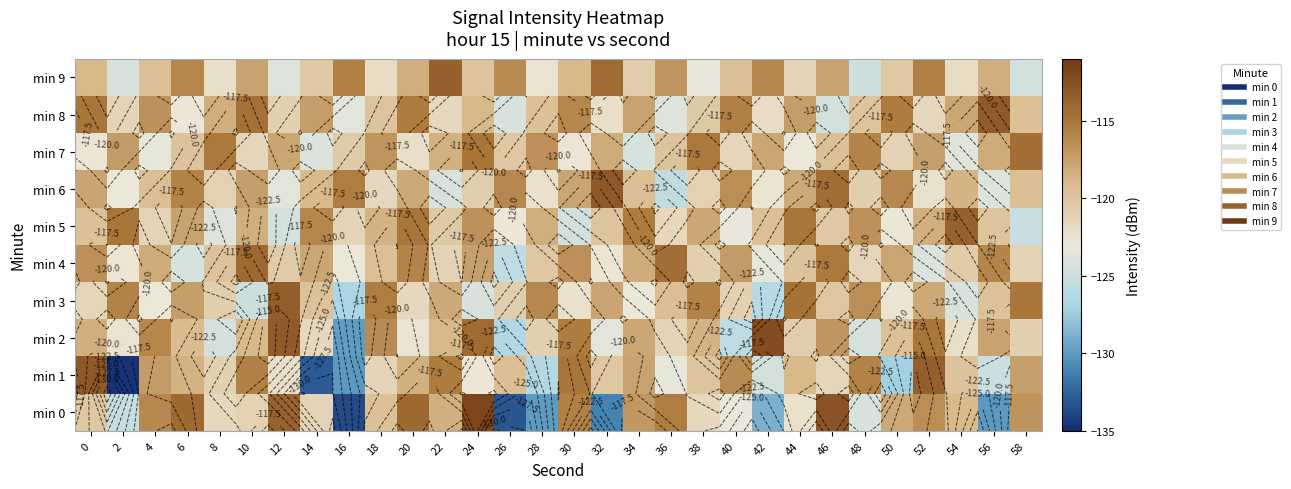

Rank the categories by min 2 value from highest to lowest.

42, 12, 24, 52, 30, 4, 18, 46, 56, 34, 0, 38, 10, 22, 6, 50, 44, 28, 58, 36, 14, 54, 2, 20, 32, 48, 8, 40, 26, 16